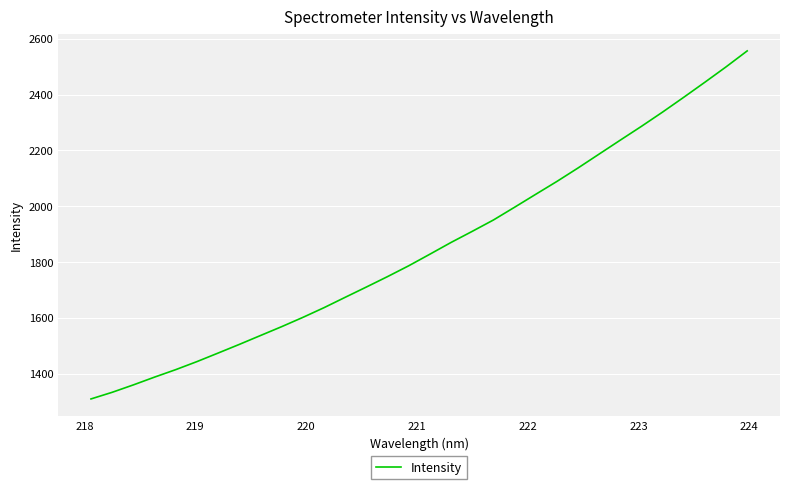

What is the maximum value shown in the chart?

2556.3